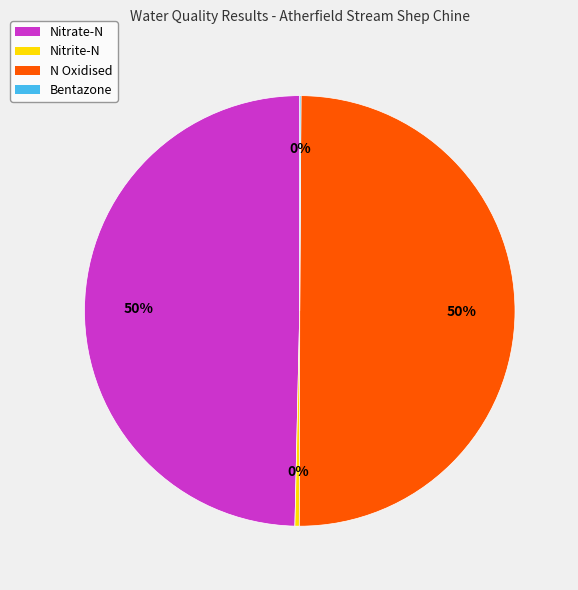

Does Nitrite-N represent more than half of the total?

No